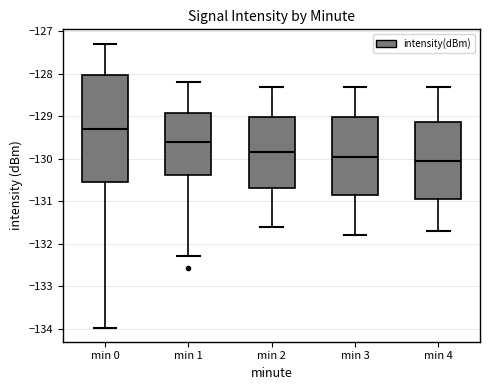

Comparing the boxes themselves (not the whiskers), which one is the tallest?

min 0